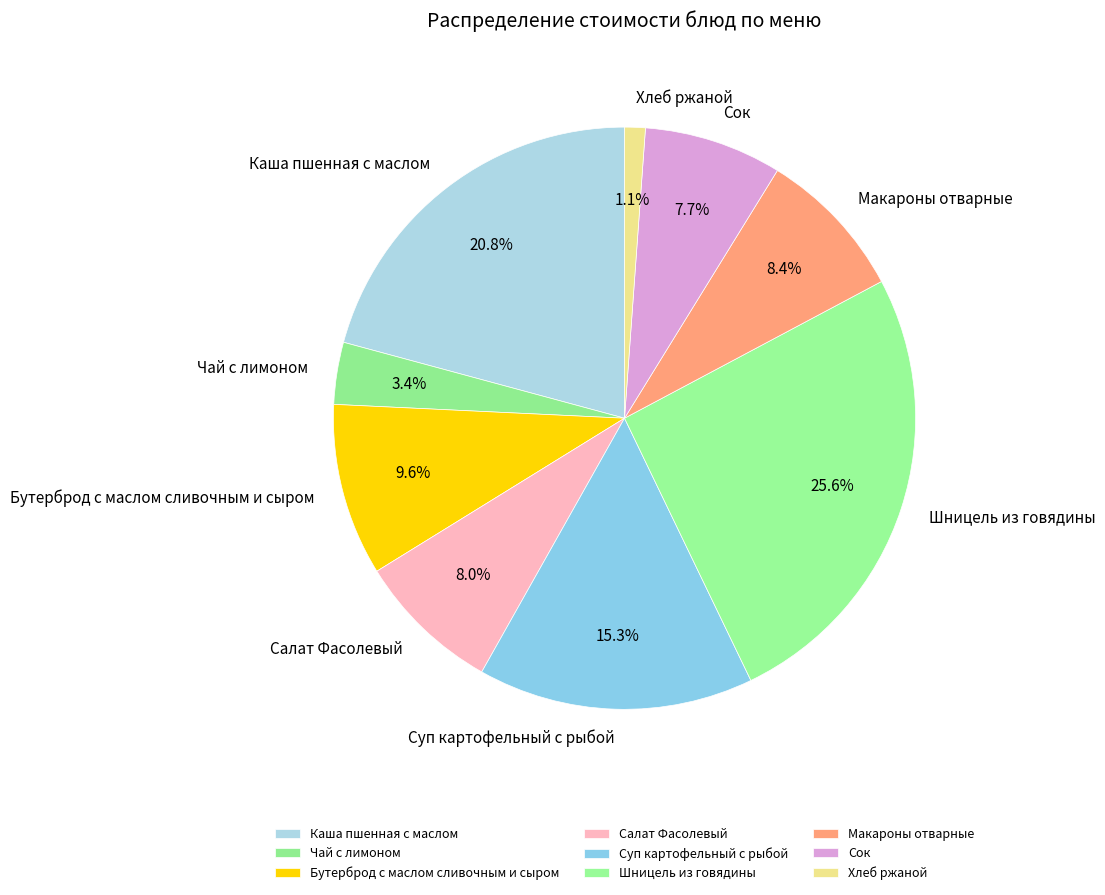

To the nearest percent, what is the combined percentage of Сок and Салат Фасолевый?

16%